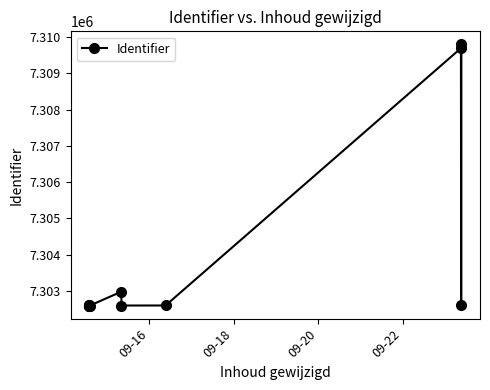

What is the sum of all values?

87645839